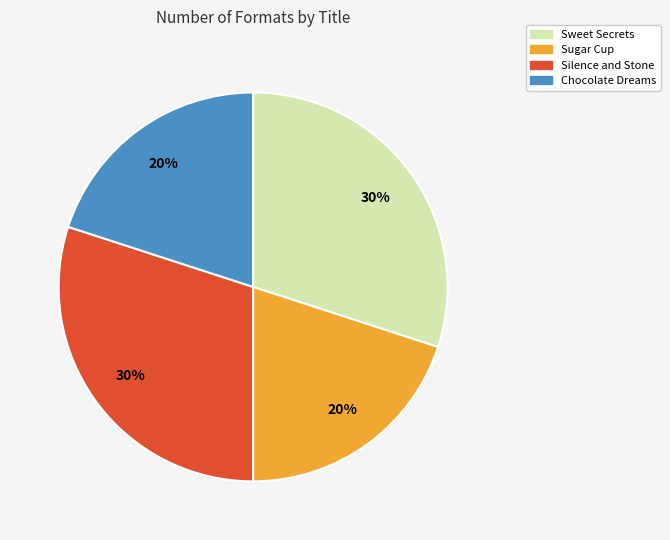

Approximately how many times larger is the value at Sugar Cup compared to Silence and Stone?

0.7